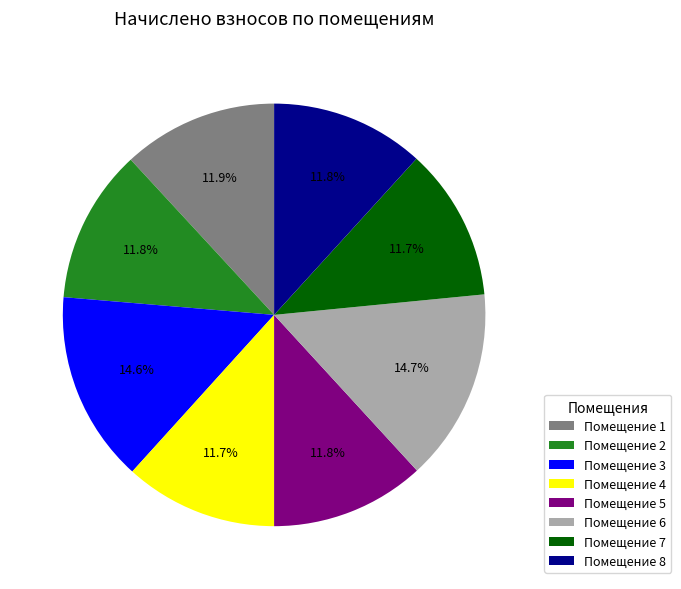

Count the number of slices in the pie.

8